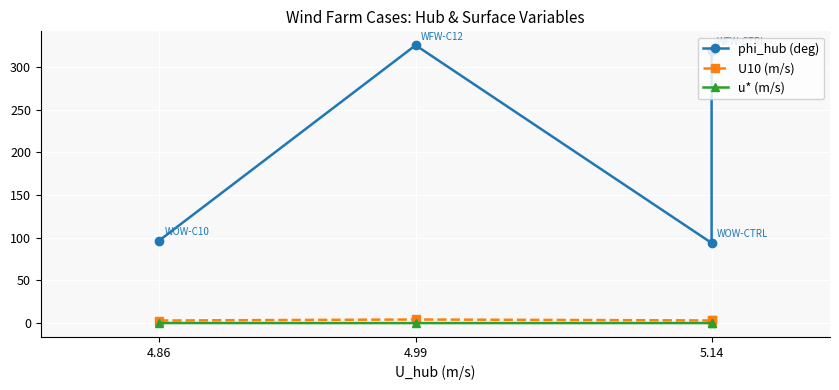

Is the value of U10 (m/s) at 4.99 greater than the value of u* (m/s) at 5.14?

Yes